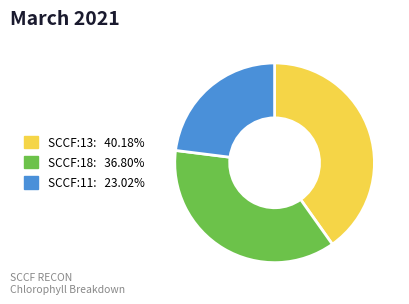

Does any single category account for the majority?

No